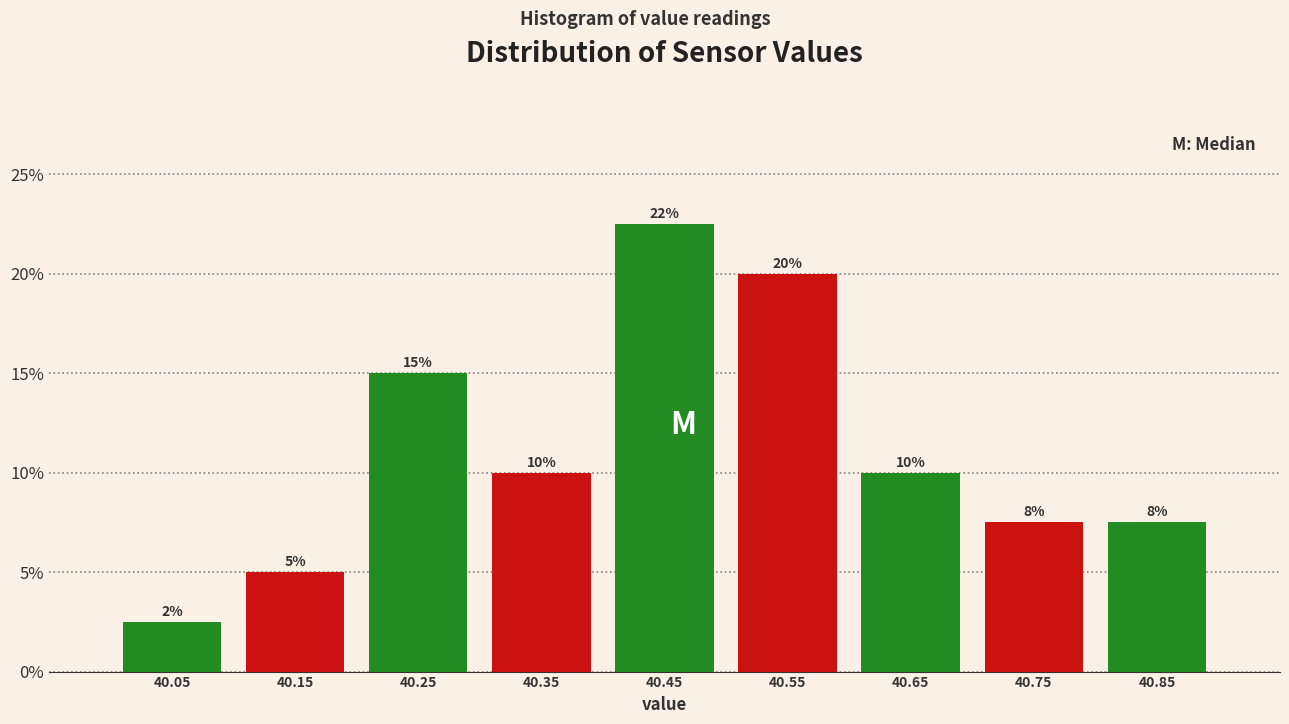

Which range on the x-axis has the tallest bar?

40.4 to 40.5